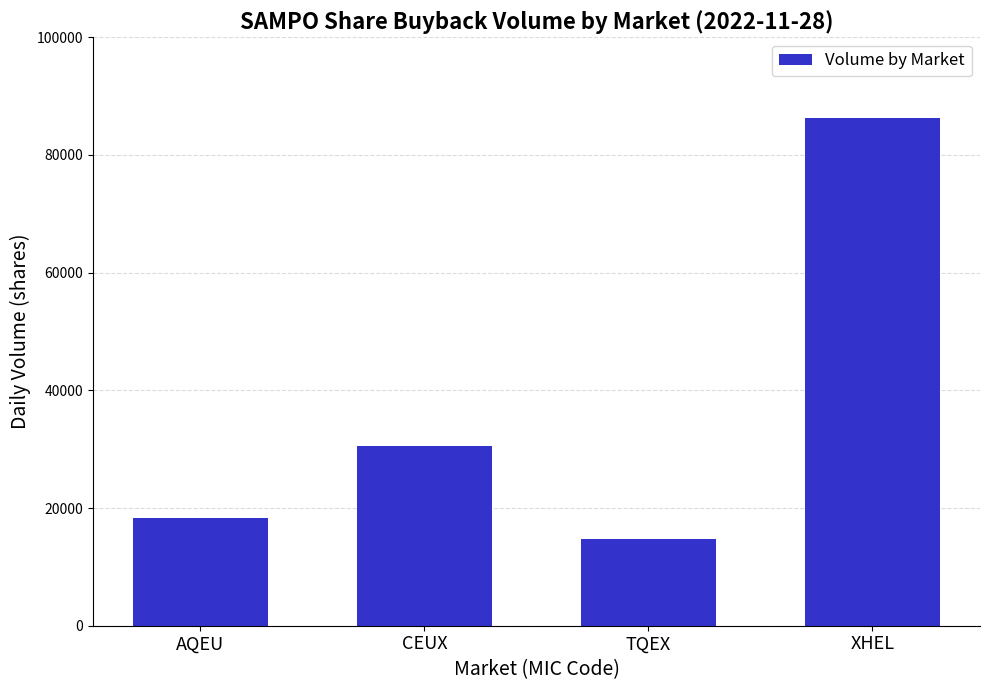

Rank the categories by value from lowest to highest.

TQEX, AQEU, CEUX, XHEL